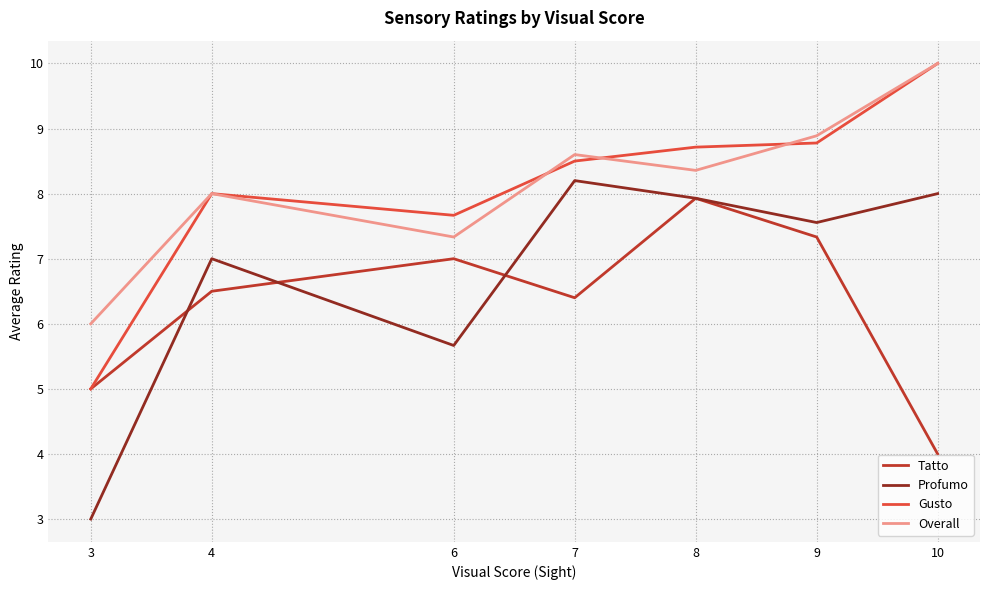

What is the lowest value of the Profumo series?

3.0